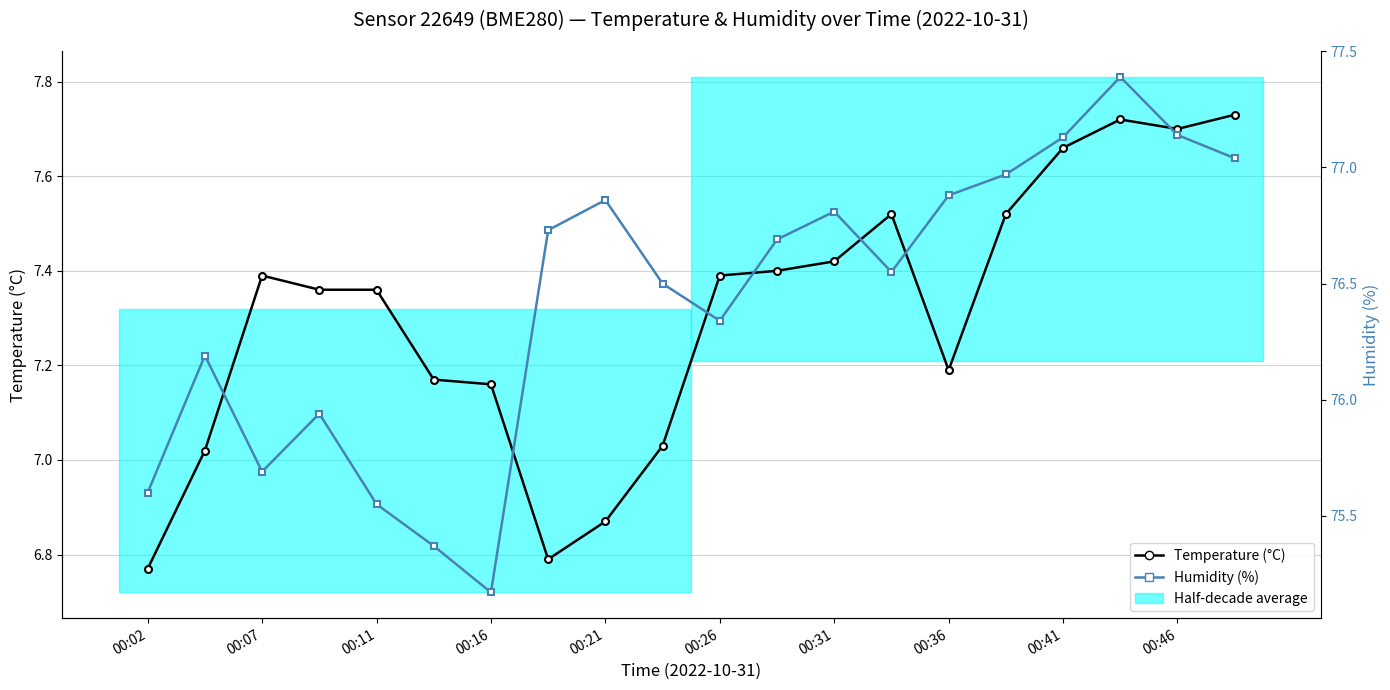

What is the spread (max minus min) of values at 00:46?

69.5